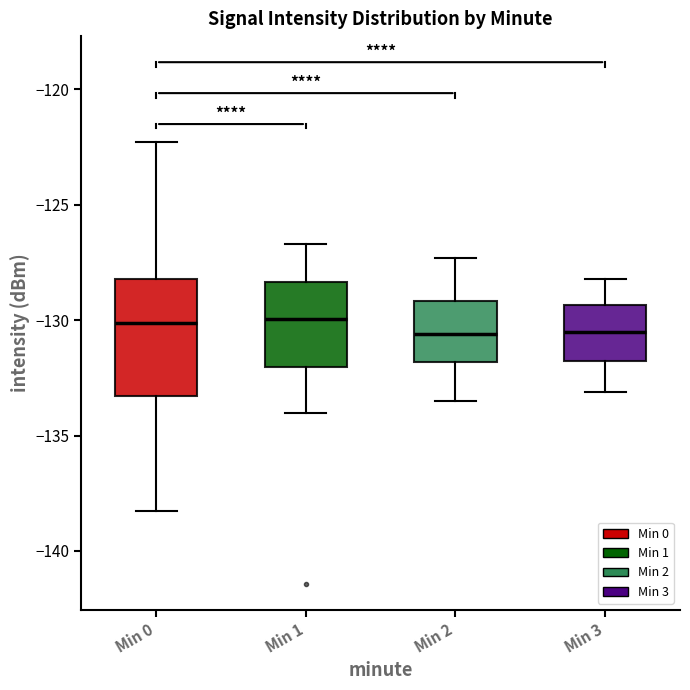

Where does the median line of the box for Min 3 sit on the y-axis? The values are not printed on the chart, so give them approximately, as read against the axis.

-130.5